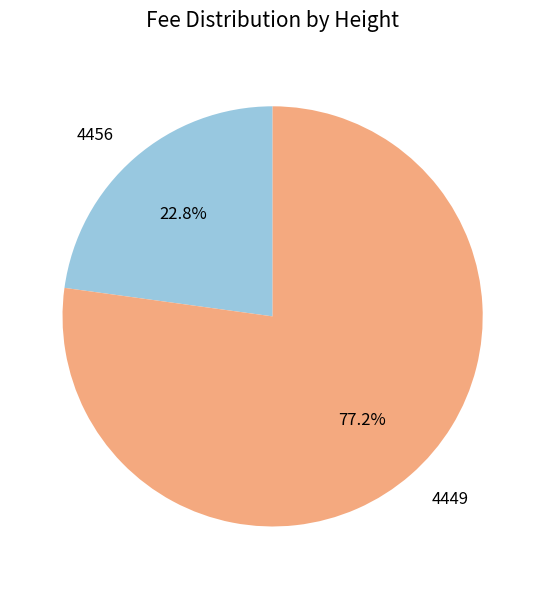

What is the smallest slice in the pie chart?

4456